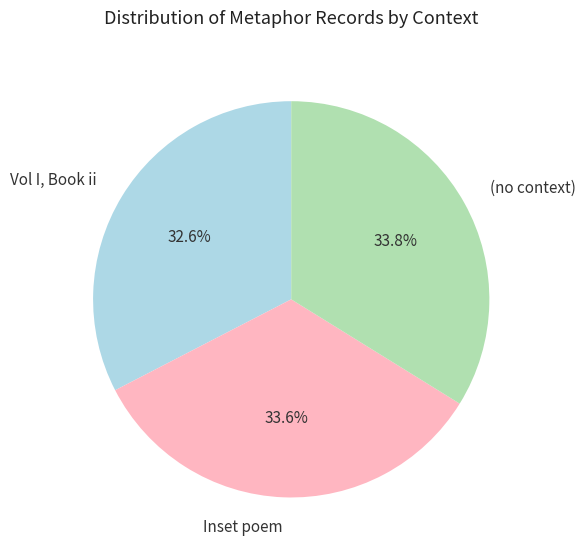

Is there a majority slice in this chart?

No